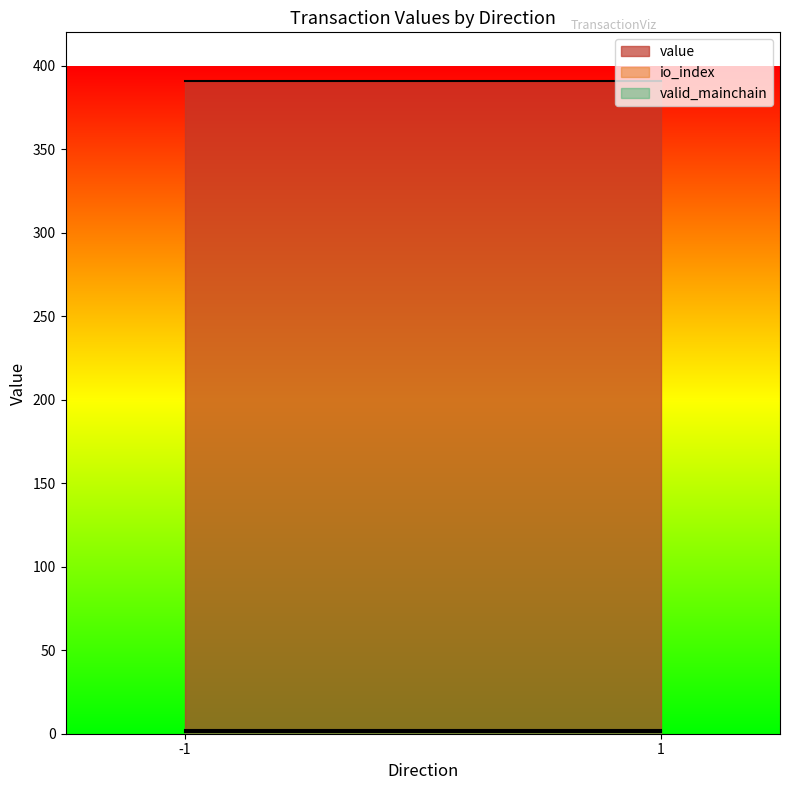

What is the minimum value for value?

390.9